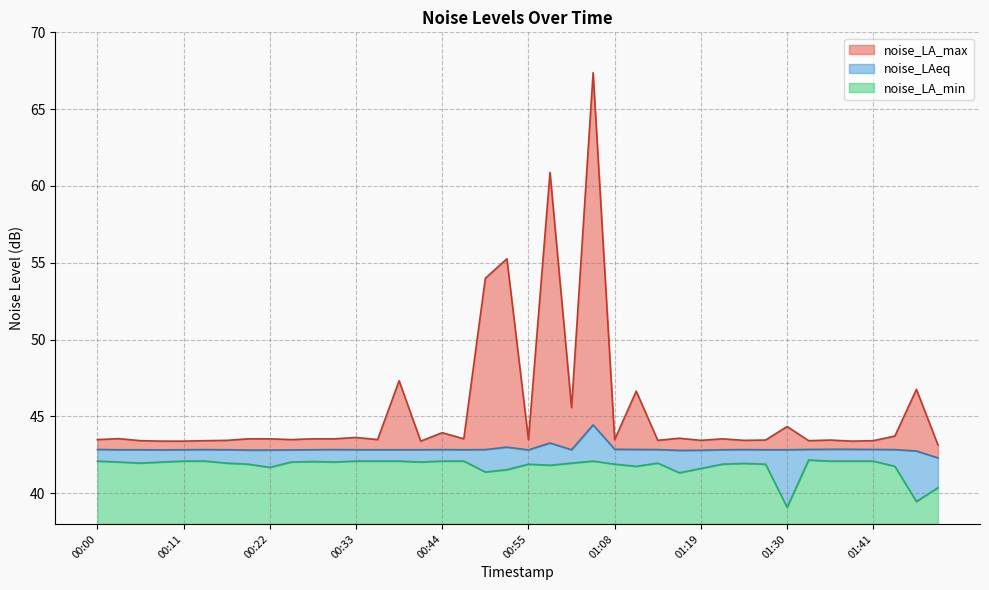

Reading left to right, transcribe all the data shown in this chart.

noise_LA_max: 00:00=43.5	00:02=43.5	00:05=43.4	00:08=43.4	00:11=43.4	00:13=43.4	00:16=43.4	00:19=43.5	00:22=43.5	00:24=43.5	00:27=43.5	00:30=43.5	00:33=43.6	00:35=43.5	00:38=47.3	00:41=43.4	00:44=43.9	00:46=43.5	00:49=54.0	00:52=55.3	00:55=43.5	00:57=60.9	01:00=45.6	01:03=67.4	01:08=43.5	01:11=46.6	01:14=43.4	01:17=43.6	01:19=43.4	01:22=43.5	01:25=43.4	01:28=43.5	01:30=44.3	01:33=43.4	01:36=43.5	01:39=43.4	01:41=43.4	01:44=43.7	01:47=46.8	01:50=43.1
noise_LAeq: 00:00=42.9	00:02=42.8	00:05=42.8	00:08=42.8	00:11=42.8	00:13=42.8	00:16=42.8	00:19=42.8	00:22=42.8	00:24=42.8	00:27=42.8	00:30=42.8	00:33=42.8	00:35=42.8	00:38=42.8	00:41=42.8	00:44=42.8	00:46=42.8	00:49=42.8	00:52=43.0	00:55=42.8	00:57=43.3	01:00=42.8	01:03=44.5	01:08=42.9	01:11=42.9	01:14=42.8	01:17=42.8	01:19=42.8	01:22=42.8	01:25=42.8	01:28=42.8	01:30=42.8	01:33=42.9	01:36=42.9	01:39=42.9	01:41=42.9	01:44=42.8	01:47=42.8	01:50=42.3
noise_LA_min: 00:00=42.1	00:02=42.0	00:05=42.0	00:08=42.0	00:11=42.1	00:13=42.1	00:16=42.0	00:19=41.9	00:22=41.7	00:24=42.0	00:27=42.1	00:30=42.0	00:33=42.1	00:35=42.1	00:38=42.1	00:41=42.0	00:44=42.1	00:46=42.1	00:49=41.4	00:52=41.5	00:55=41.9	00:57=41.8	01:00=42.0	01:03=42.1	01:08=41.9	01:11=41.8	01:14=42.0	01:17=41.3	01:19=41.6	01:22=41.9	01:25=41.9	01:28=41.9	01:30=39.1	01:33=42.2	01:36=42.1	01:39=42.1	01:41=42.1	01:44=41.8	01:47=39.5	01:50=40.4